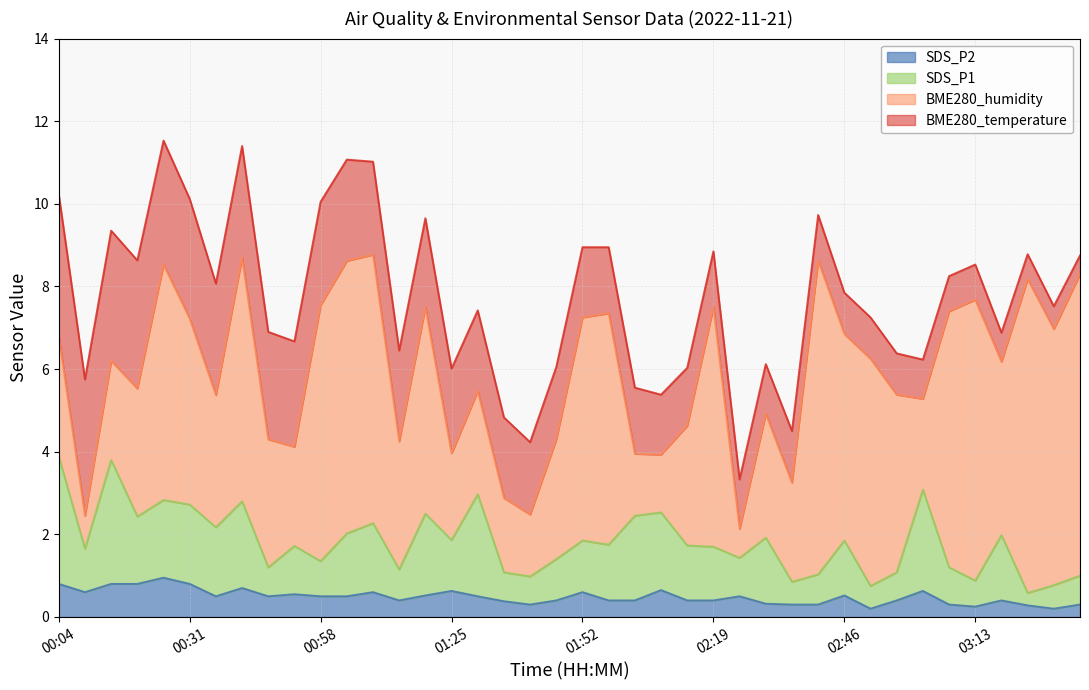

What is the total value across all series at 00:31?

10.1